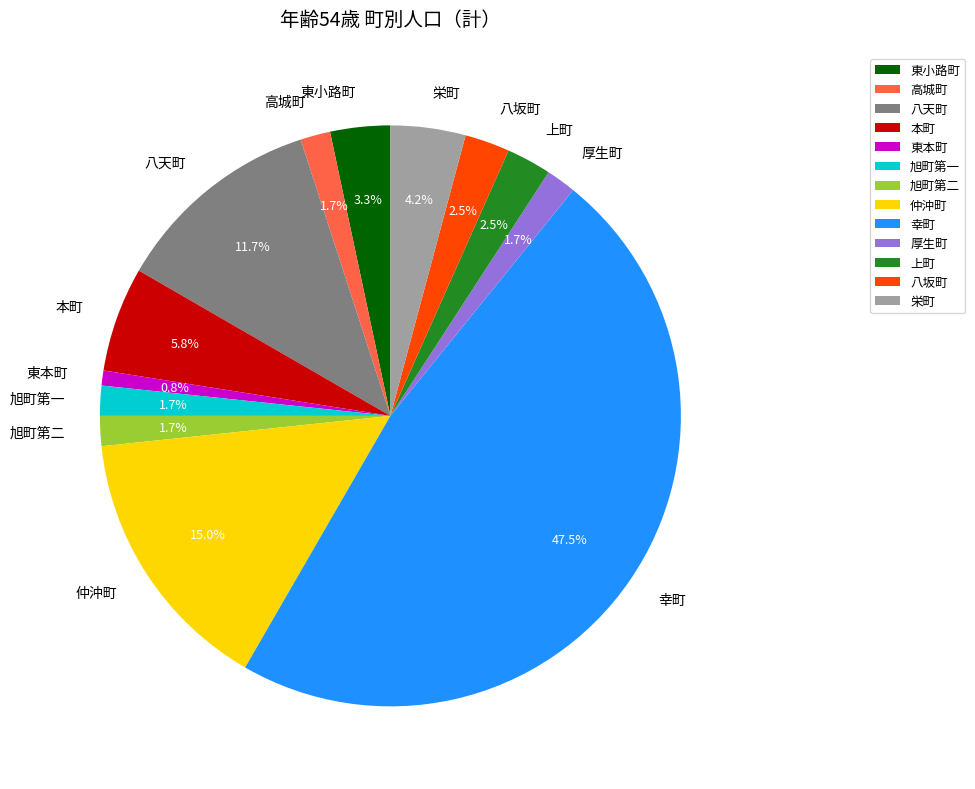

To the nearest percent, what percentage of the pie is 東本町?

1%